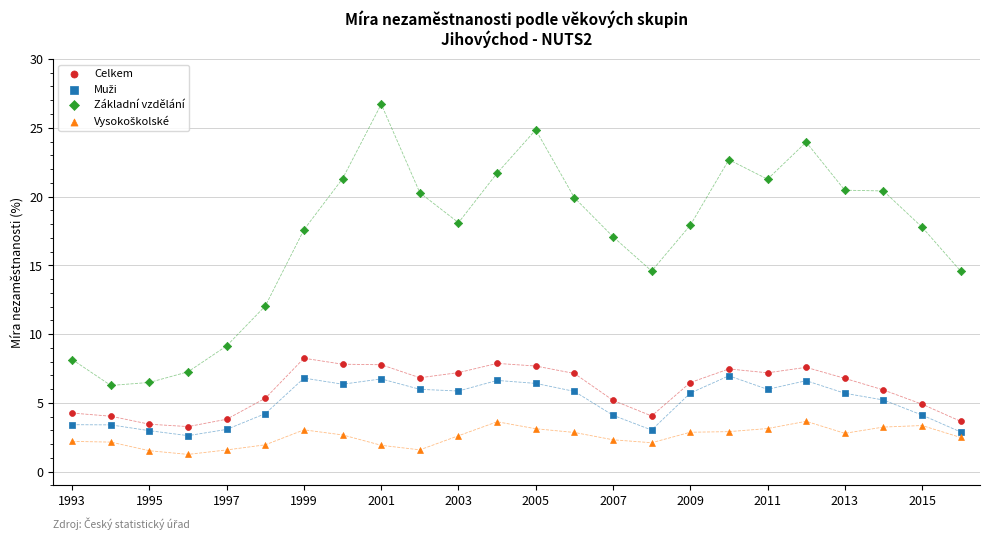

Which series has the widest spread of Y values?

Základní vzdělání